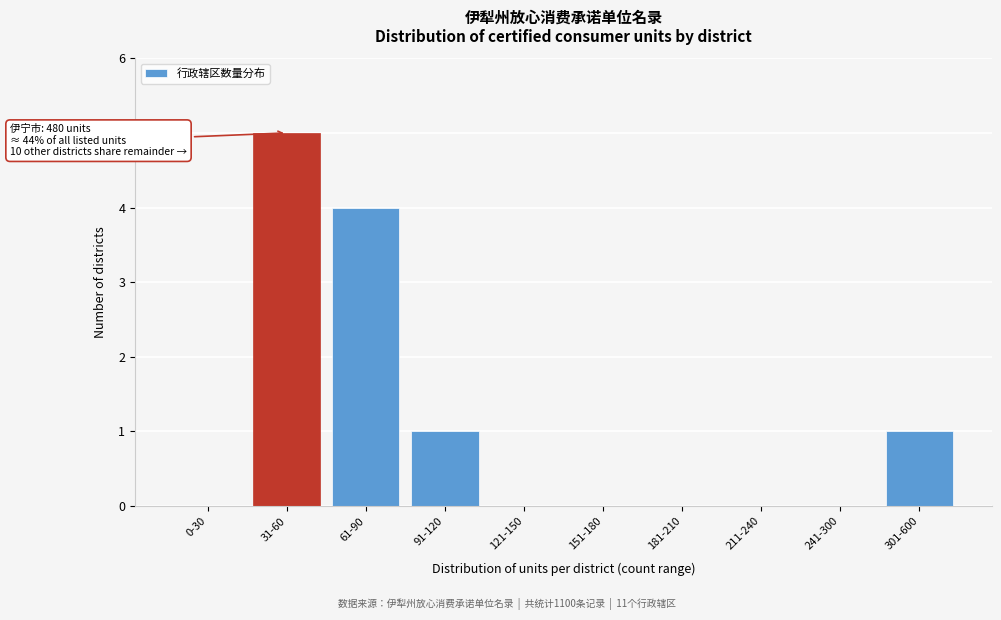

Reading left to right, extract all data points from this chart.

0-30=0	31-60=5	61-90=4	91-120=1	121-150=0	151-180=0	181-210=0	211-240=0	241-300=0	301-600=1